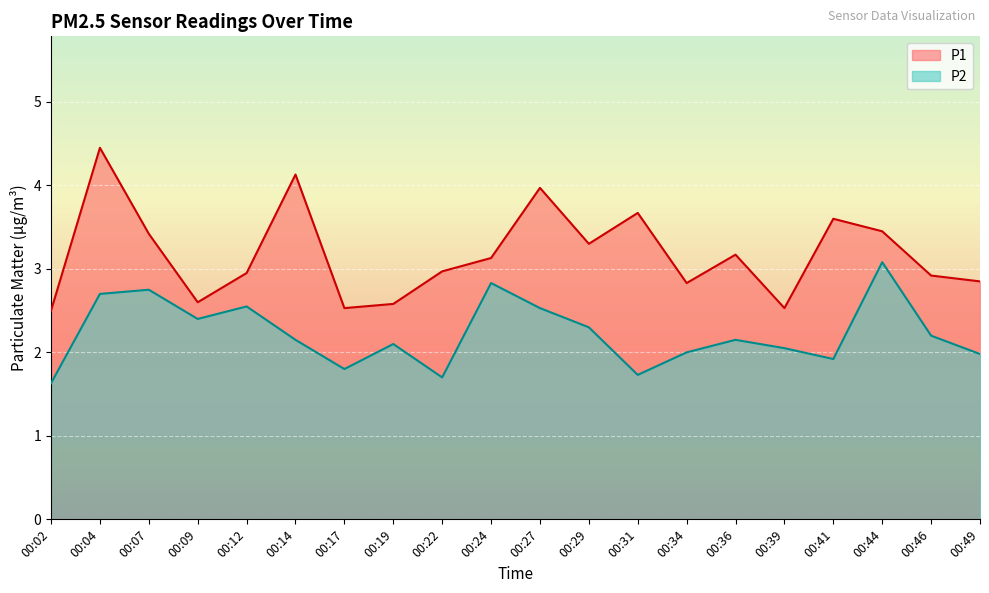

Reading left to right, extract all data points from this chart.

P1: 2.5	4.5	3.4	2.6	3.0	4.1	2.5	2.6	3.0	3.1	4.0	3.3	3.7	2.8	3.2	2.5	3.6	3.5	2.9	2.9
P2: 1.6	2.7	2.8	2.4	2.5	2.1	1.8	2.1	1.7	2.8	2.5	2.3	1.7	2.0	2.1	2.0	1.9	3.1	2.2	2.0